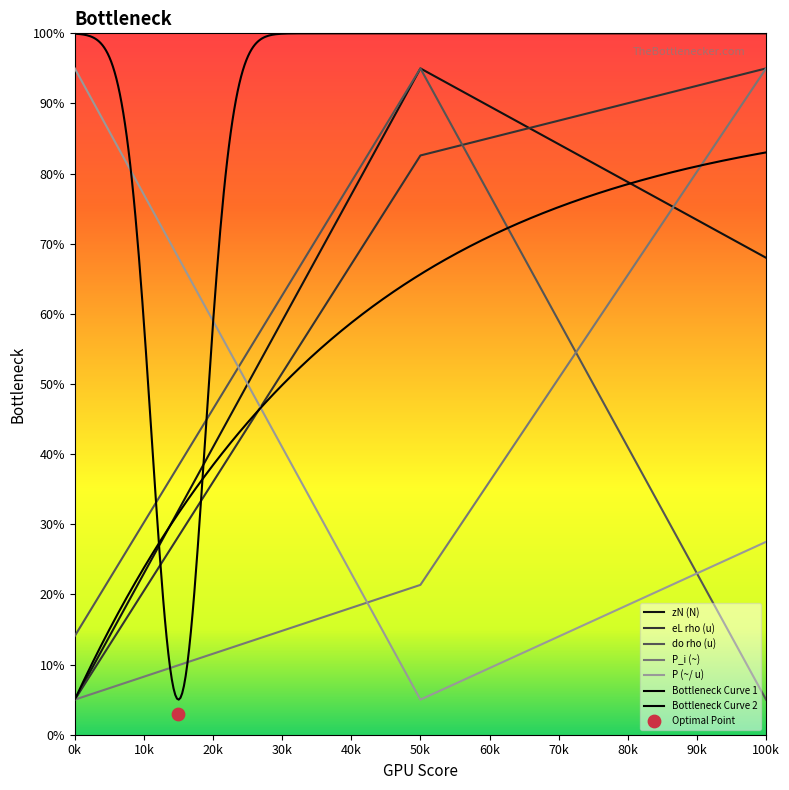

What is the highest value of the P_i (~) series?

95.0